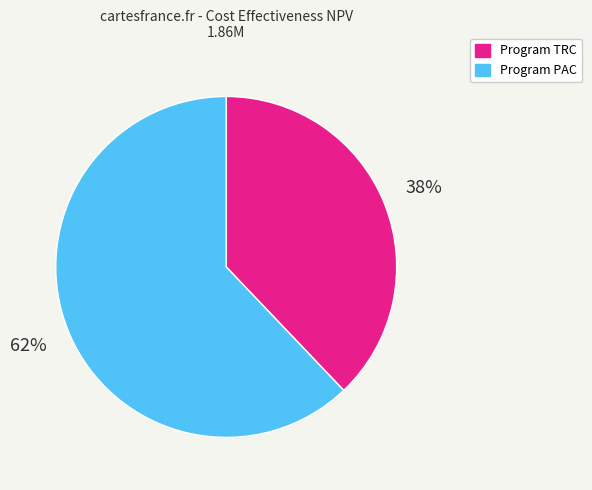

What is the ratio of the value at Program PAC to the value at Program TRC?

1.6